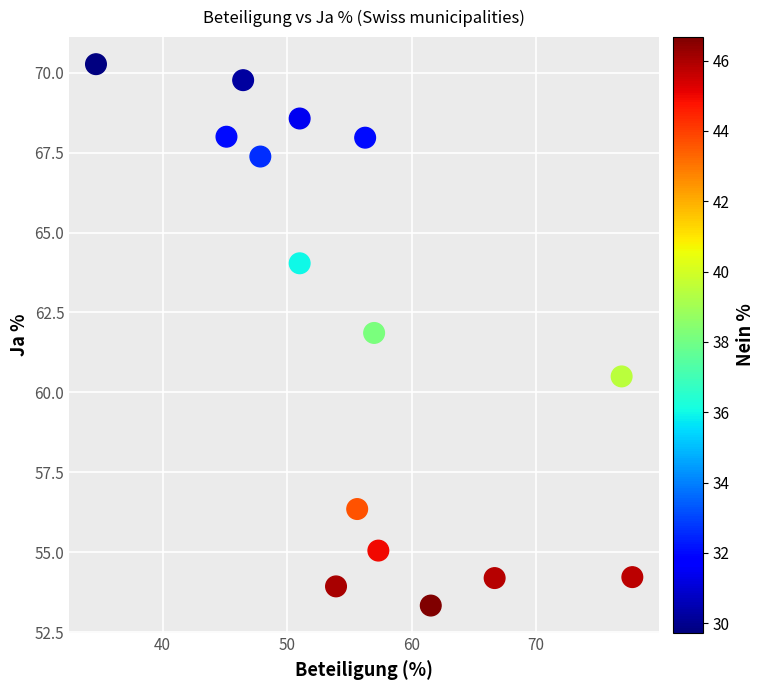

What Y value in the scatter plot is closest to 61?

60.5